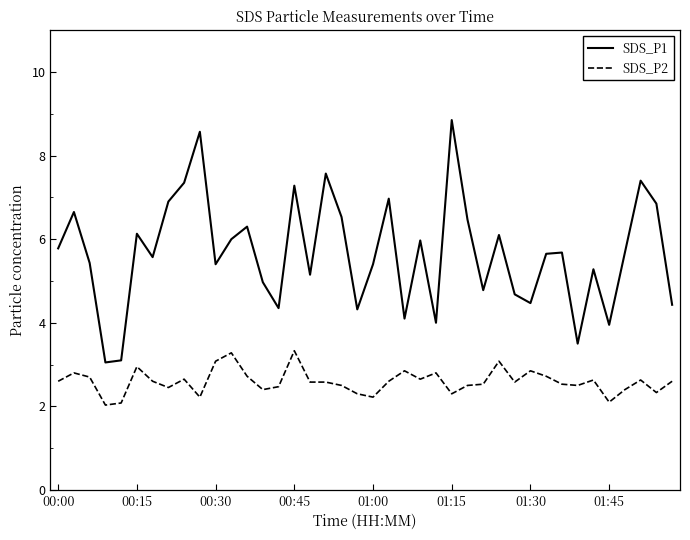

True or false: SDS_P1 and SDS_P2 cross at least once.

False